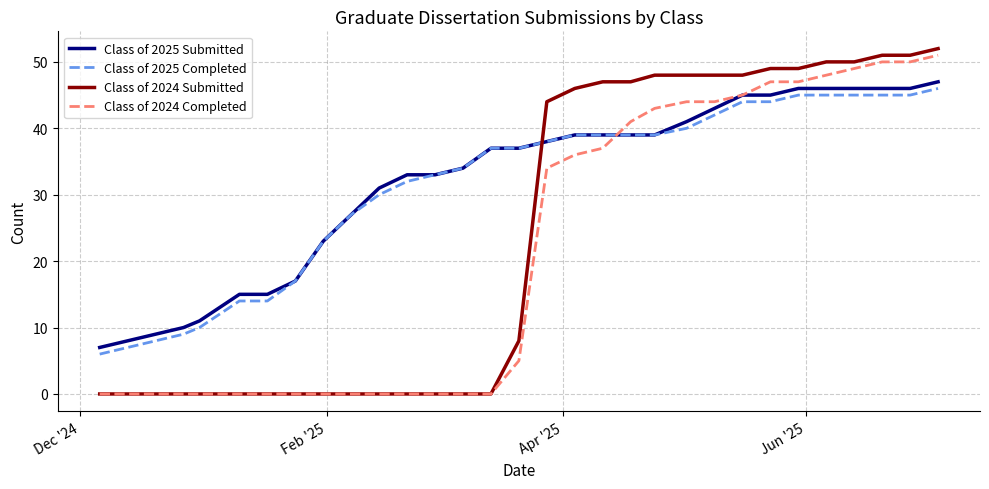

Which series has the largest range (max minus min)?

Class of 2024 Submitted